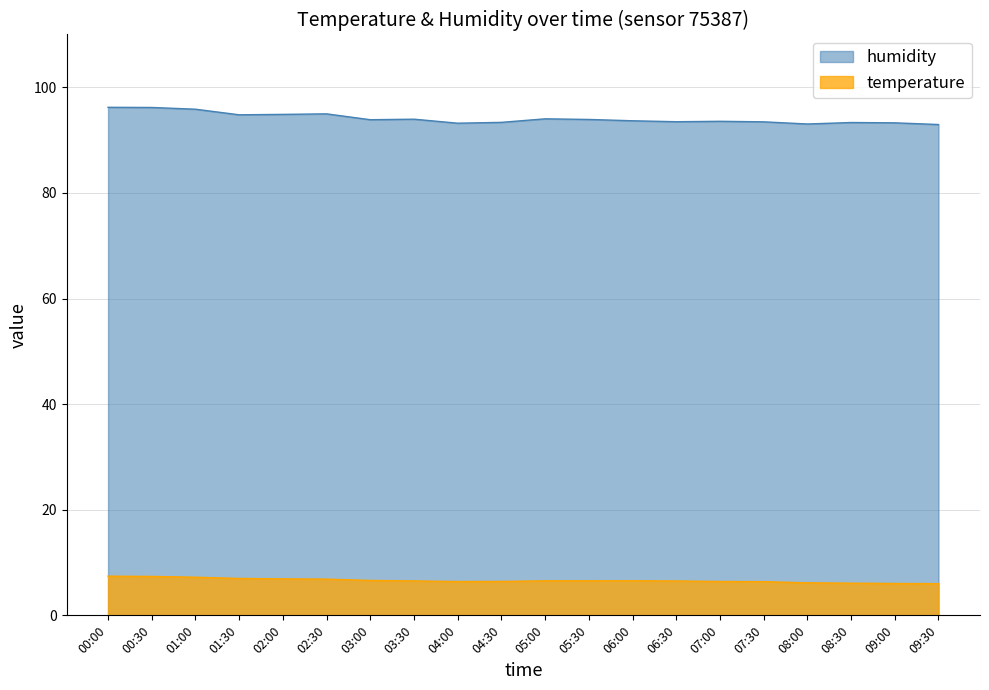

Where does the humidity series first go above 93?

00:00